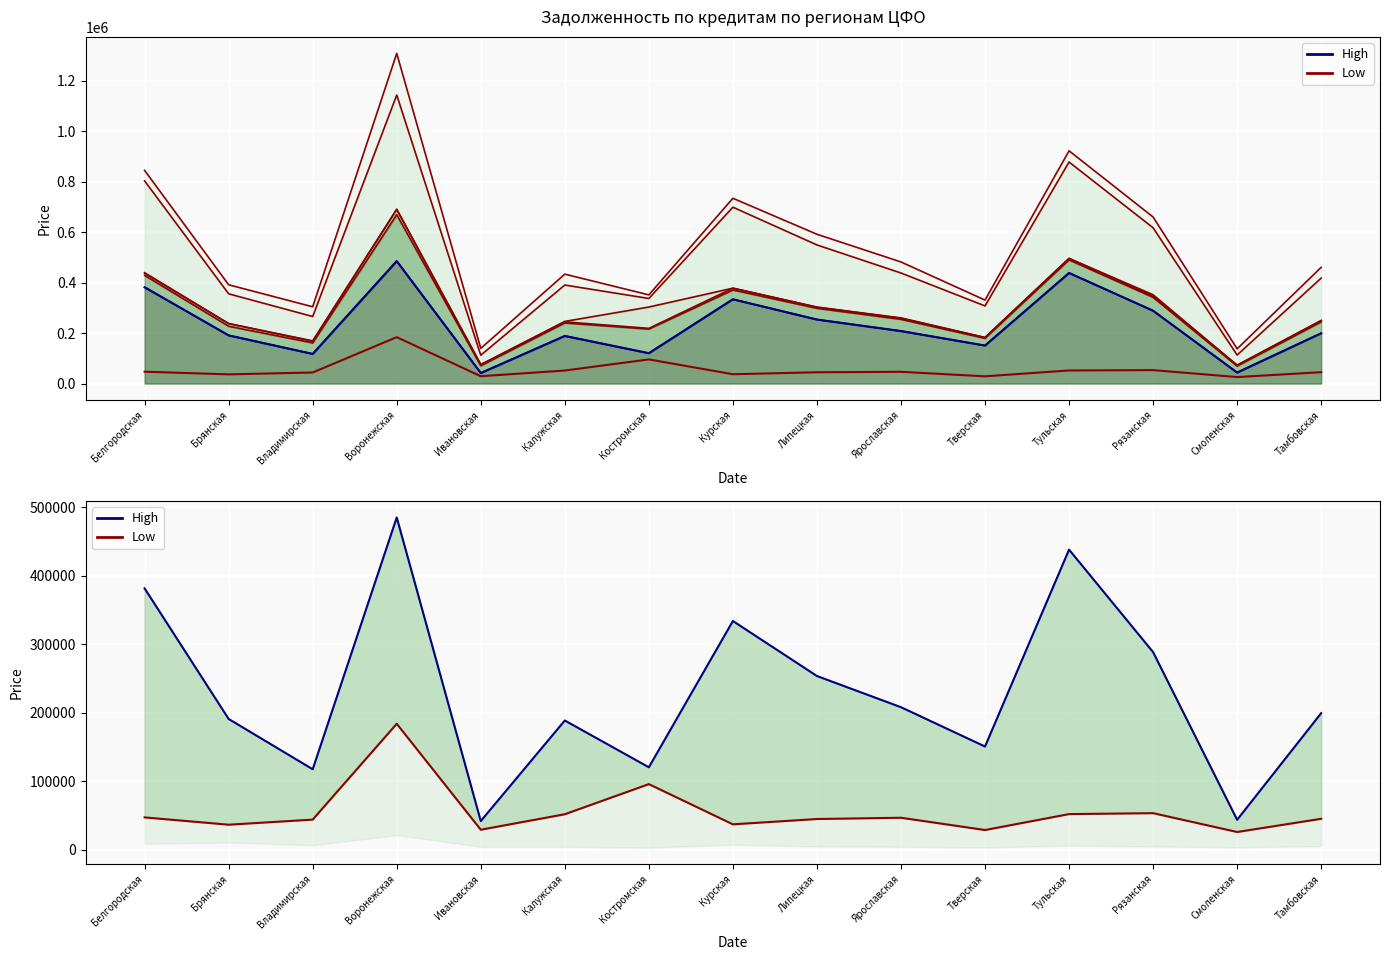

Reading left to right, extract all data points from this chart.

High (всего): 381648	190858	117393	485330	41656	188654	120251	334014	253621	208064	150603	438301	288575	43518	199348
Low (МСП): 47018	36345	43788	183834	29014	51627	95658	36889	44662	46513	28571	51839	53209	25690	44987
High: 381648	190858	117393	485330	41656	188654	120251	334014	253621	208064	150603	438301	288575	43518	199348
Low: 47018	36345	43788	183834	29014	51627	95658	36889	44662	46513	28571	51839	53209	25690	44987